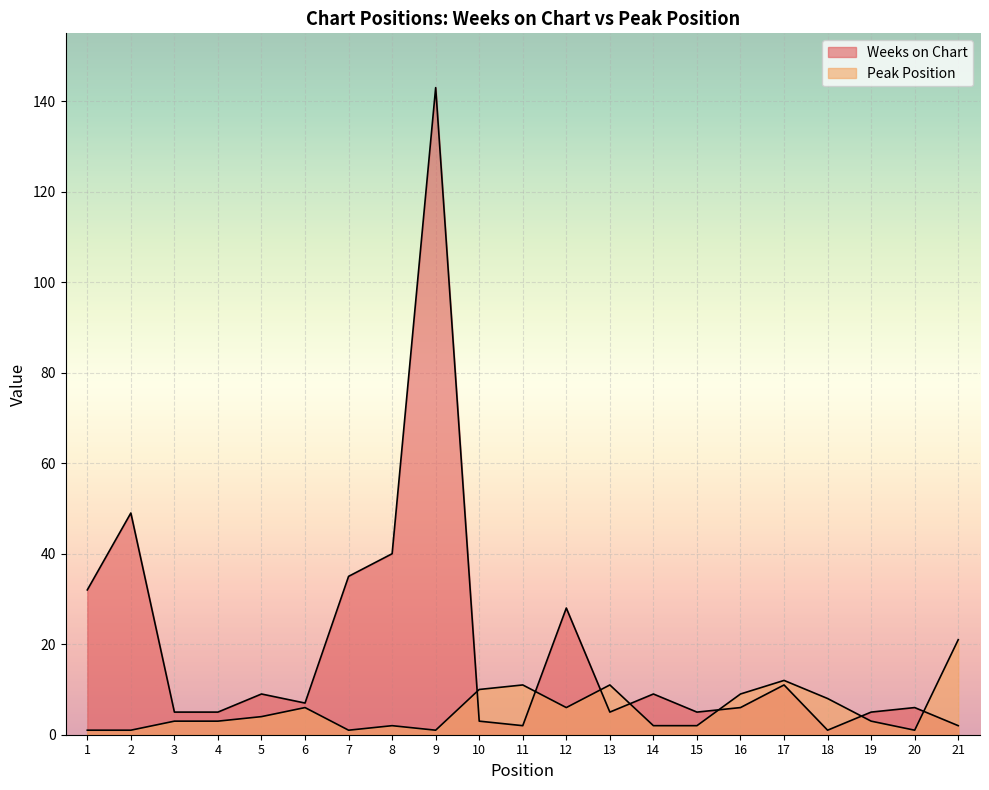

How many intersections are there between Peak Position and Weeks on Chart?

7